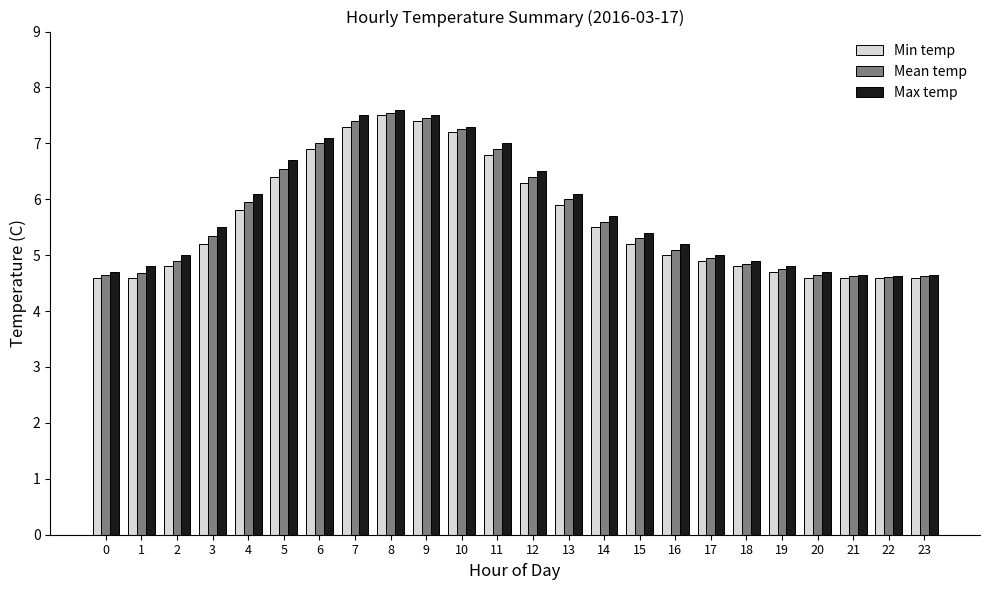

What is the spread (max minus min) of values at 13?

0.2